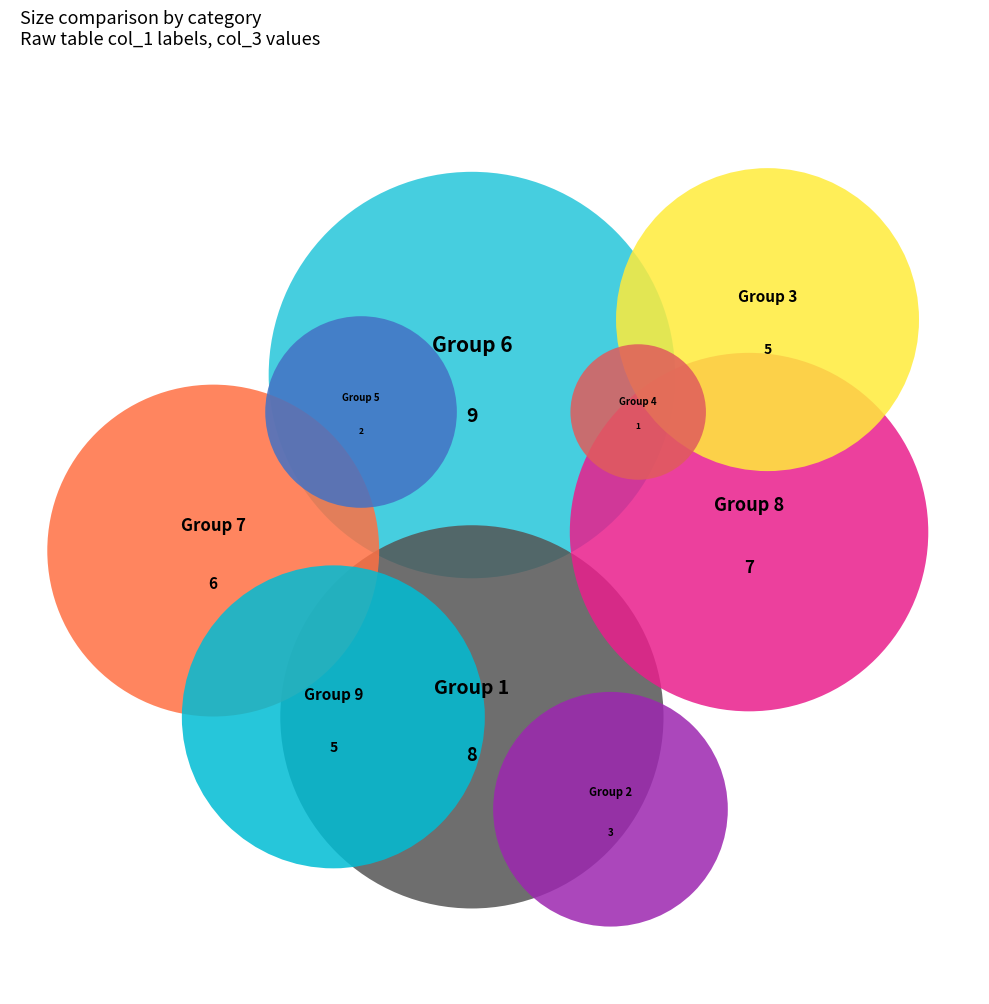

Which slice is the smallest?

4